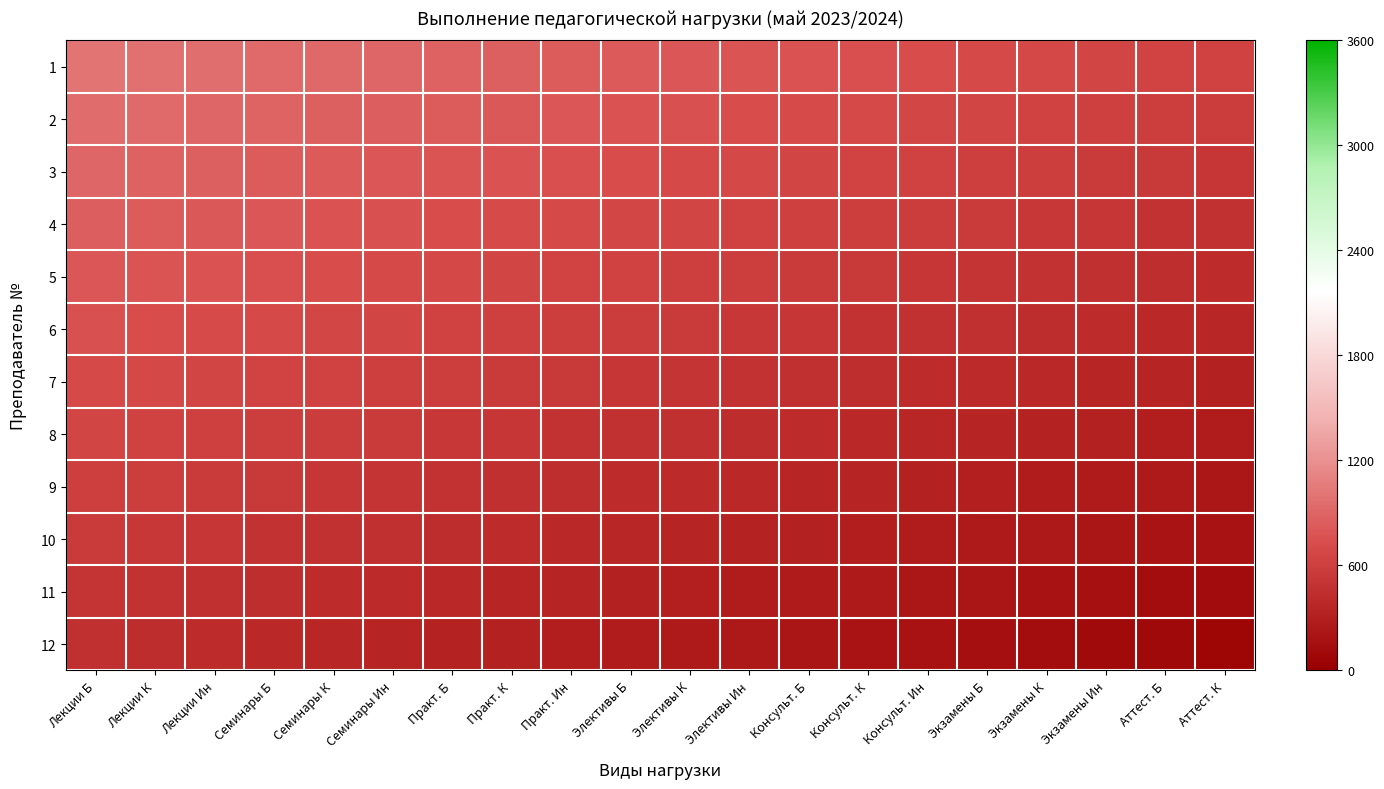

Between Лекции К and Консульт. Ин, which series saw the biggest shift?

1